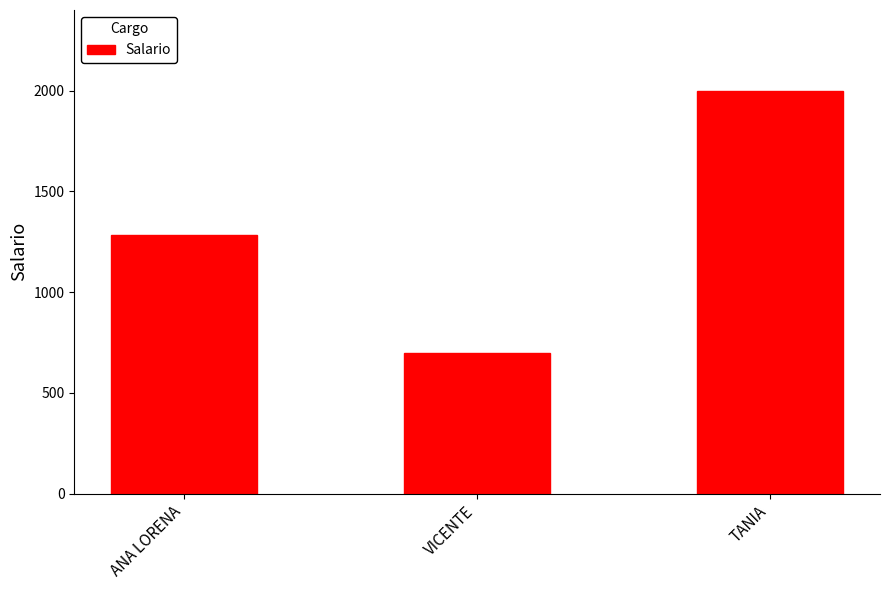

What is the difference between the maximum and minimum values?

1300